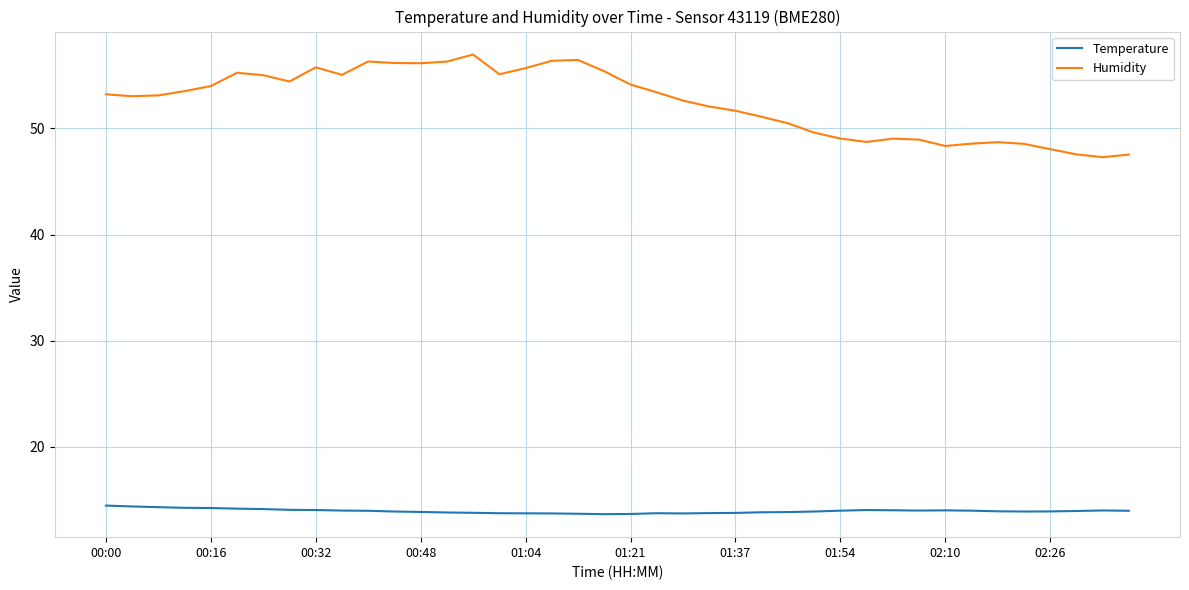

Which series has the largest range (max minus min)?

Humidity